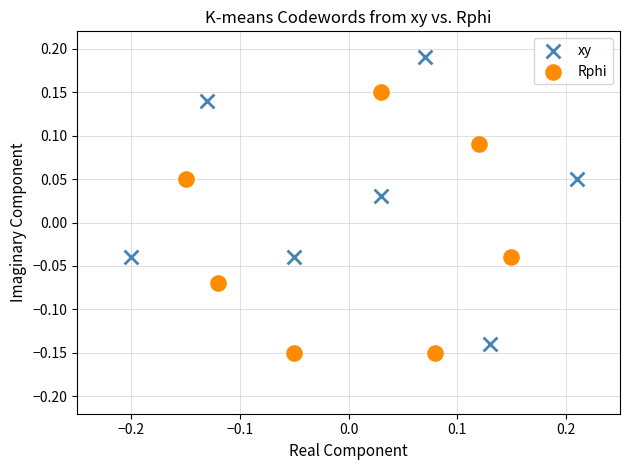

Which series contains the lowest Y value?

Rphi